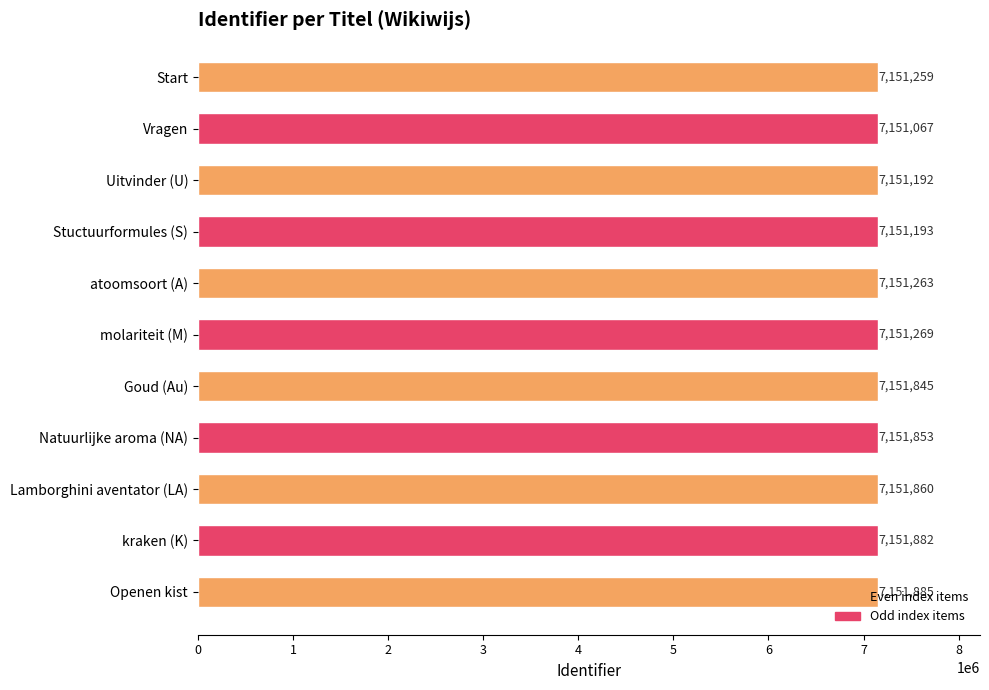

Which label corresponds to the largest value in the chart?

Openen kist